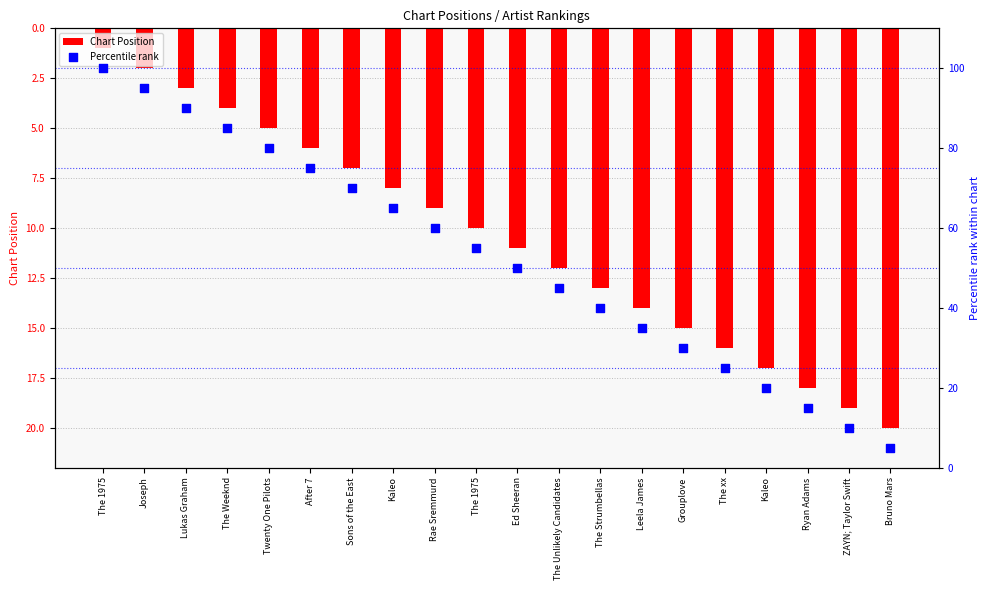

What is the total value across all series at Kaleo?

73.0